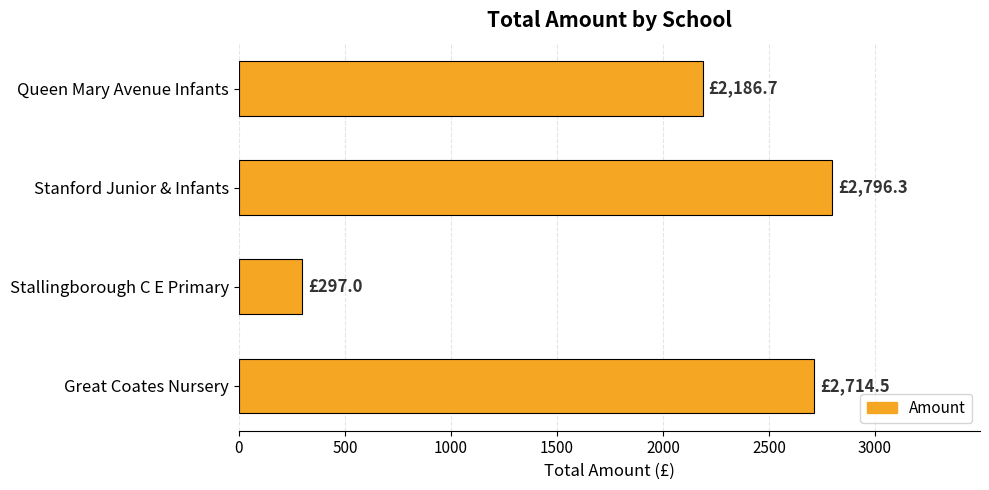

Rank the categories by value from highest to lowest.

Stanford Junior & Infants, Great Coates Nursery, Queen Mary Avenue Infants, Stallingborough C E Primary